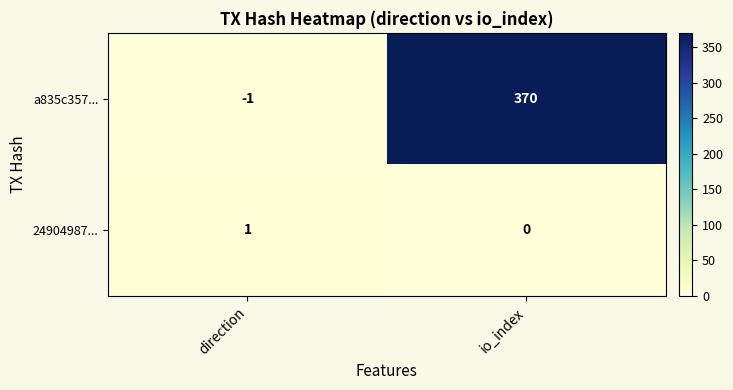

What is the sum of all a835c357... values?

369